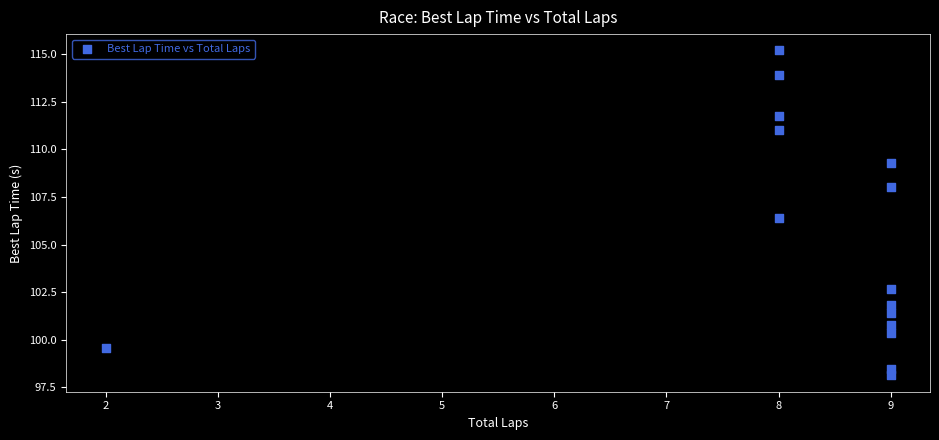

What Y value in the scatter plot is closest to 106?

106.4